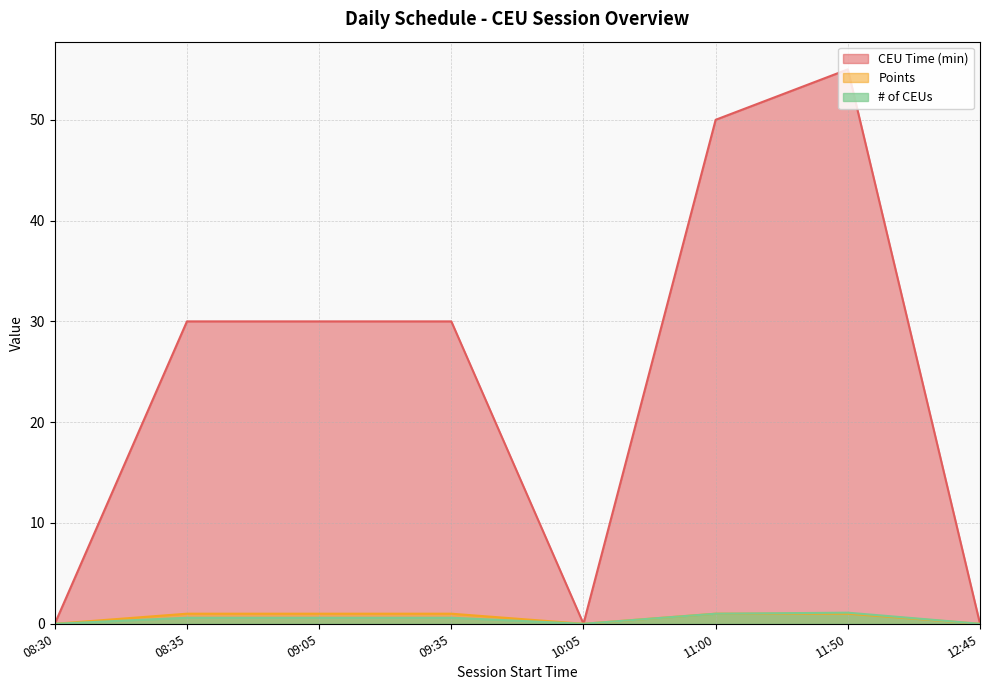

How many lines are shown in the chart?

3